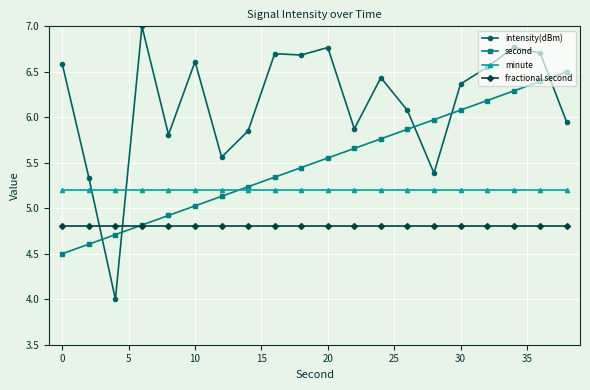

Which series has the largest total across all categories?

intensity(dBm)